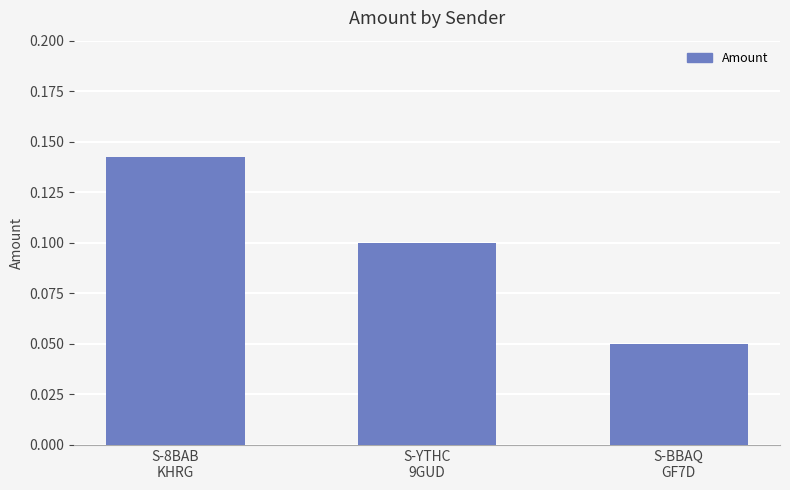

What is the sum of all values?

0.3